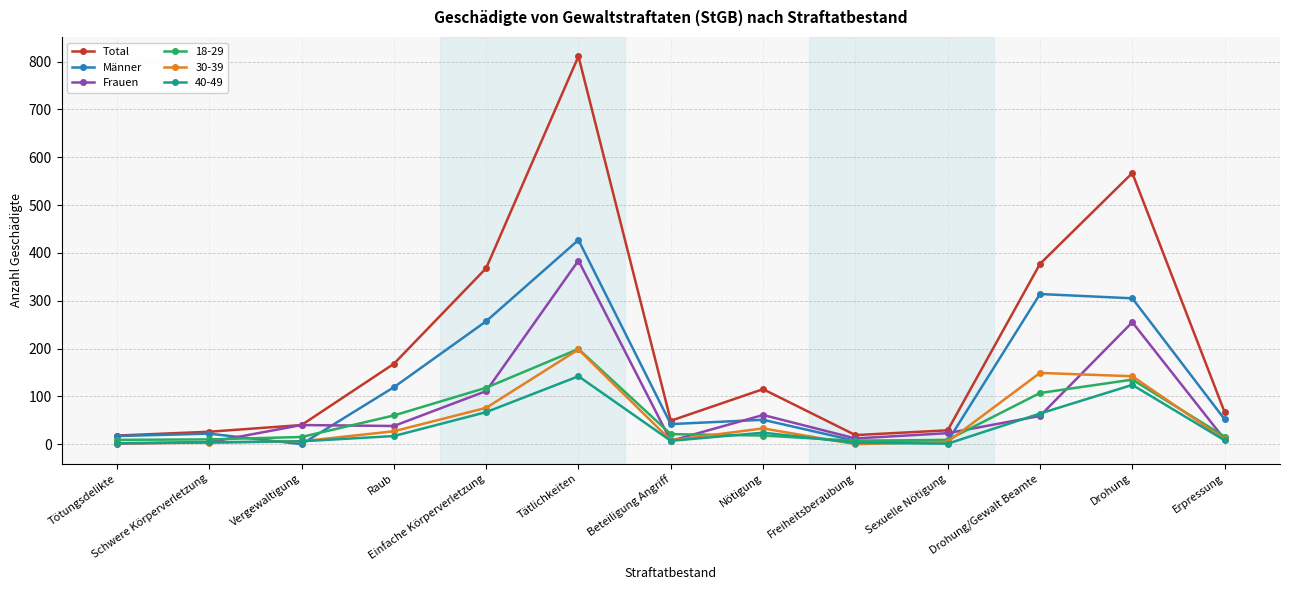

Is the value of Frauen at Sexuelle Nötigung greater than the value of Total at Einfache Körperverletzung?

No